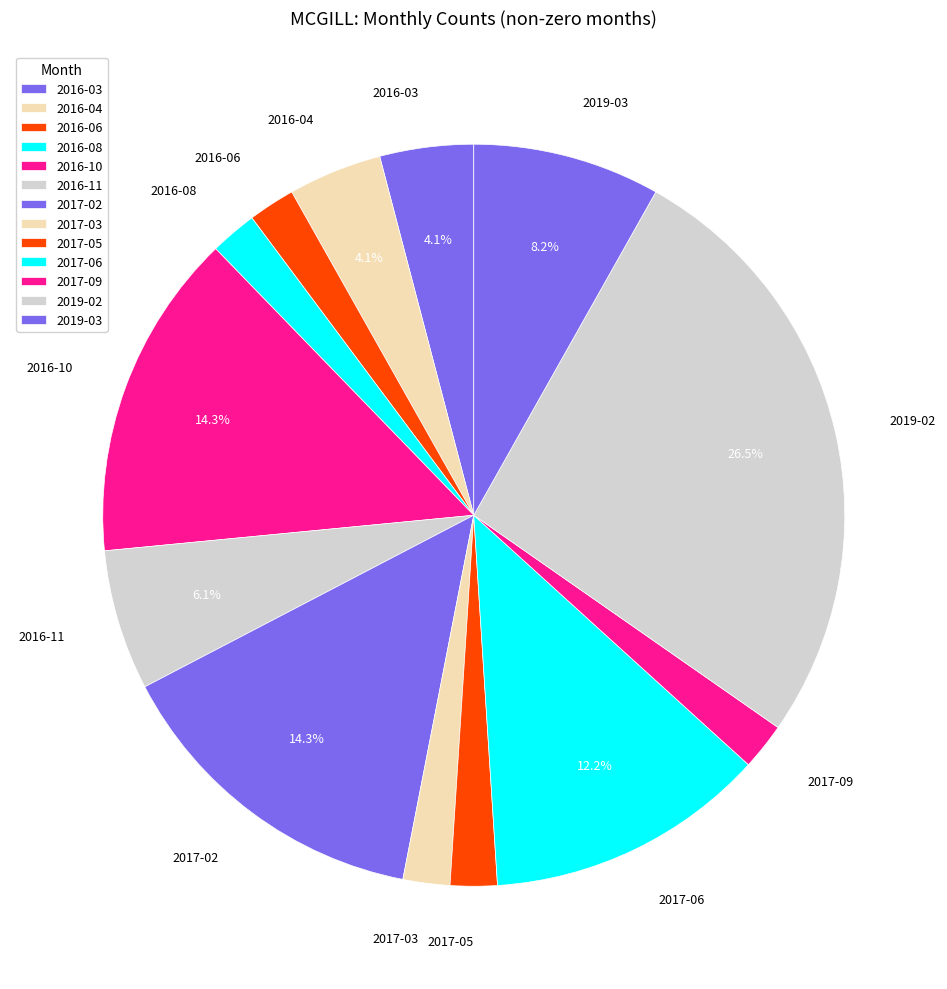

Which category has the smallest portion of the pie?

2016-06